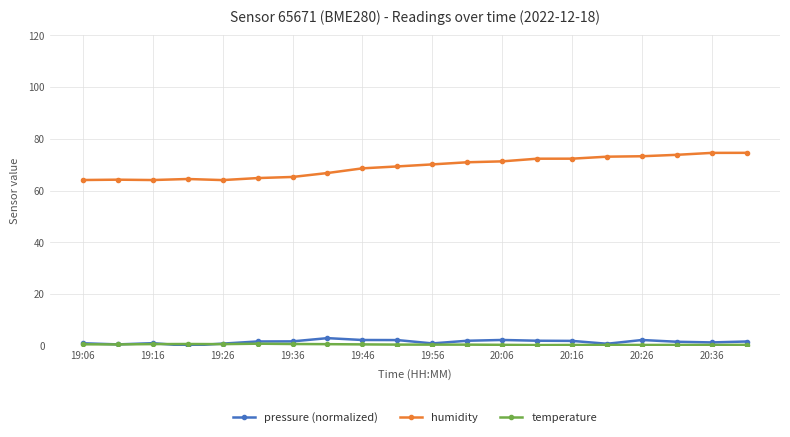

True or false: humidity and pressure (normalized) cross at least once.

False